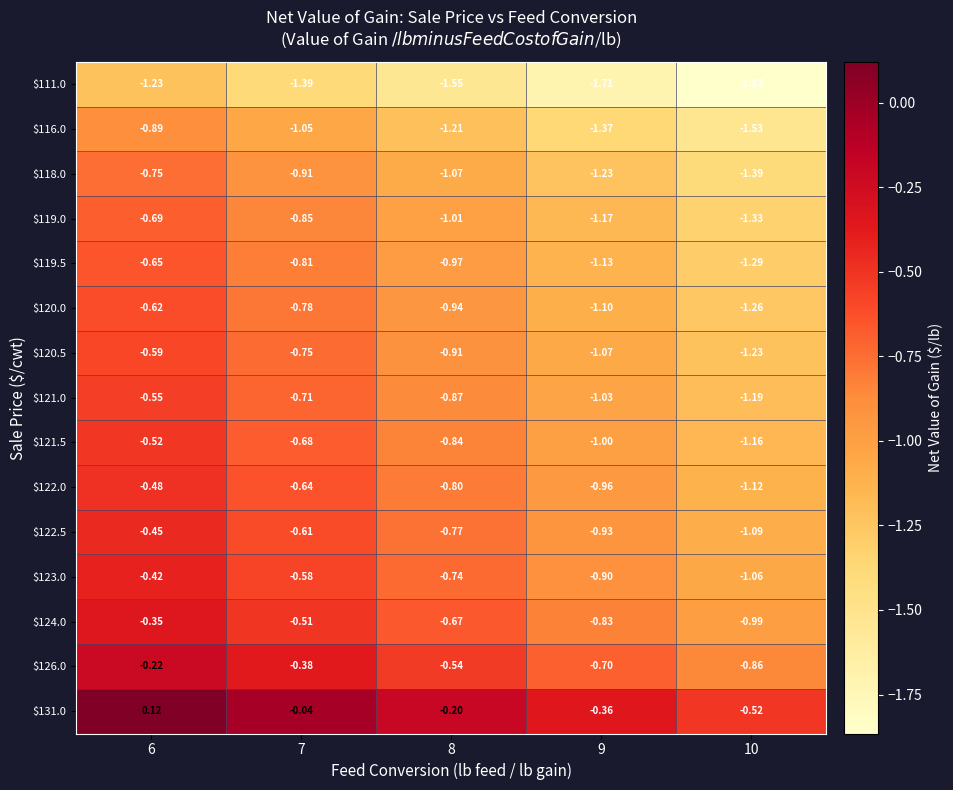

Reading right to left, list all the values displayed in this chart.

$111.0: 10=-1.9	9=-1.7	8=-1.6	7=-1.4	6=-1.2
$116.0: 10=-1.5	9=-1.4	8=-1.2	7=-1.1	6=-0.9
$118.0: 10=-1.4	9=-1.2	8=-1.1	7=-0.9	6=-0.8
$119.0: 10=-1.3	9=-1.2	8=-1.0	7=-0.8	6=-0.7
$119.5: 10=-1.3	9=-1.1	8=-1.0	7=-0.8	6=-0.7
$120.0: 10=-1.3	9=-1.1	8=-0.9	7=-0.8	6=-0.6
$120.5: 10=-1.2	9=-1.1	8=-0.9	7=-0.8	6=-0.6
$121.0: 10=-1.2	9=-1.0	8=-0.9	7=-0.7	6=-0.6
$121.5: 10=-1.2	9=-1.0	8=-0.8	7=-0.7	6=-0.5
$122.0: 10=-1.1	9=-1.0	8=-0.8	7=-0.6	6=-0.5
$122.5: 10=-1.1	9=-0.9	8=-0.8	7=-0.6	6=-0.5
$123.0: 10=-1.1	9=-0.9	8=-0.7	7=-0.6	6=-0.4
$124.0: 10=-1.0	9=-0.8	8=-0.7	7=-0.5	6=-0.3
$126.0: 10=-0.9	9=-0.7	8=-0.5	7=-0.4	6=-0.2
$131.0: 10=-0.5	9=-0.4	8=-0.2	7=-0.0	6=0.1